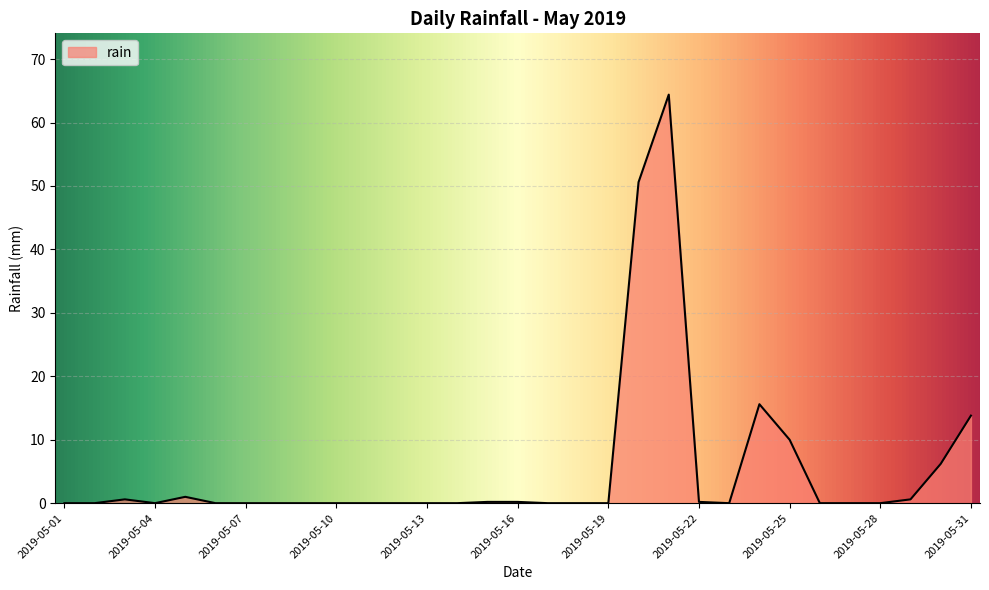

What is the greatest value displayed?

64.4